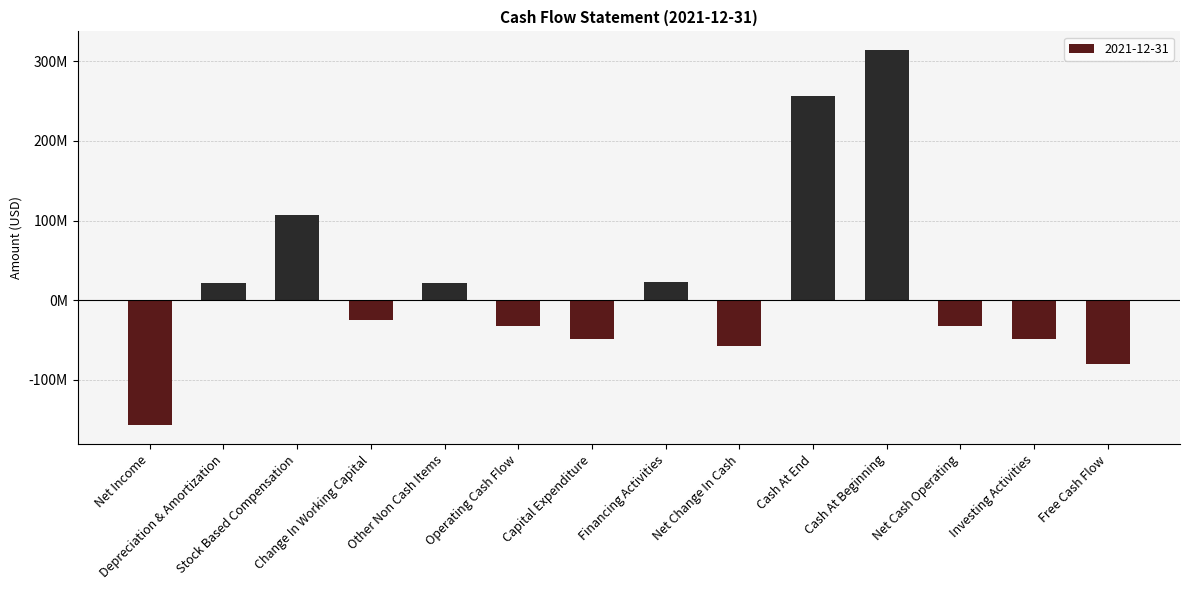

Reading left to right, what are all the values shown in this chart?

-157408000	21868000	107148000	-24496000	20894000	-31994000	-48513000	22999000	-57669000	256416000	314085000	-31994000	-48513000	-80507000